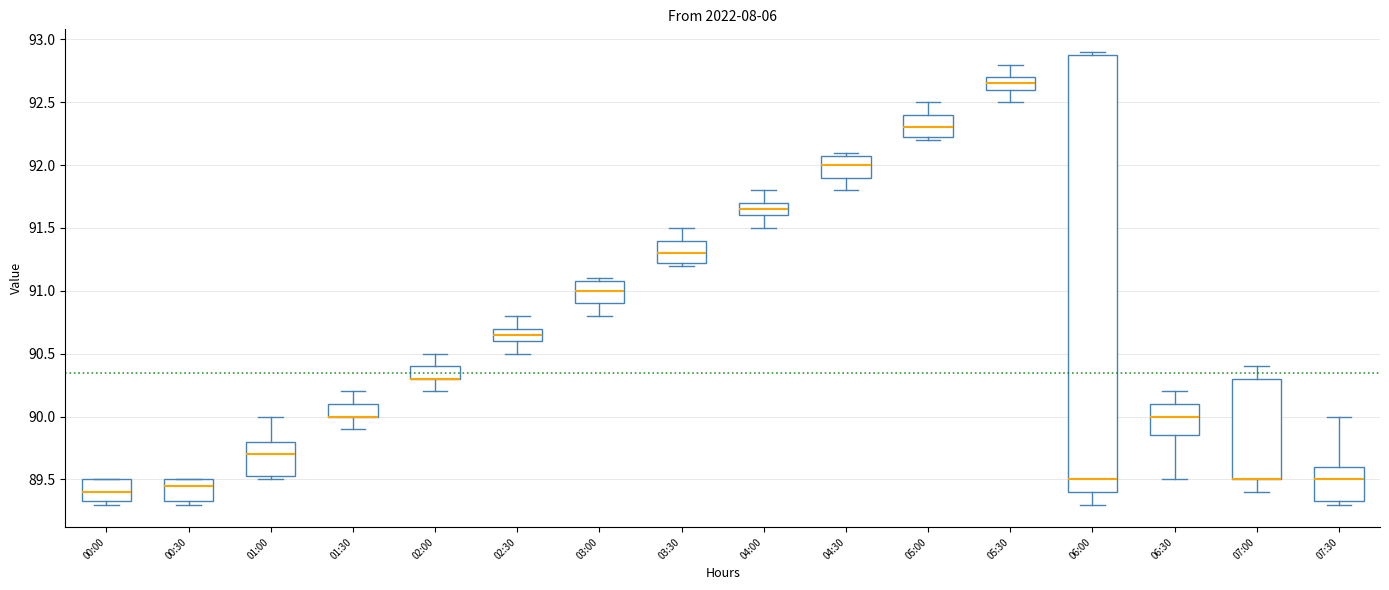

Where does the lower whisker of the box for 01:30 end on the y-axis? The values are not printed on the chart, so give them approximately, as read against the axis.

89.90